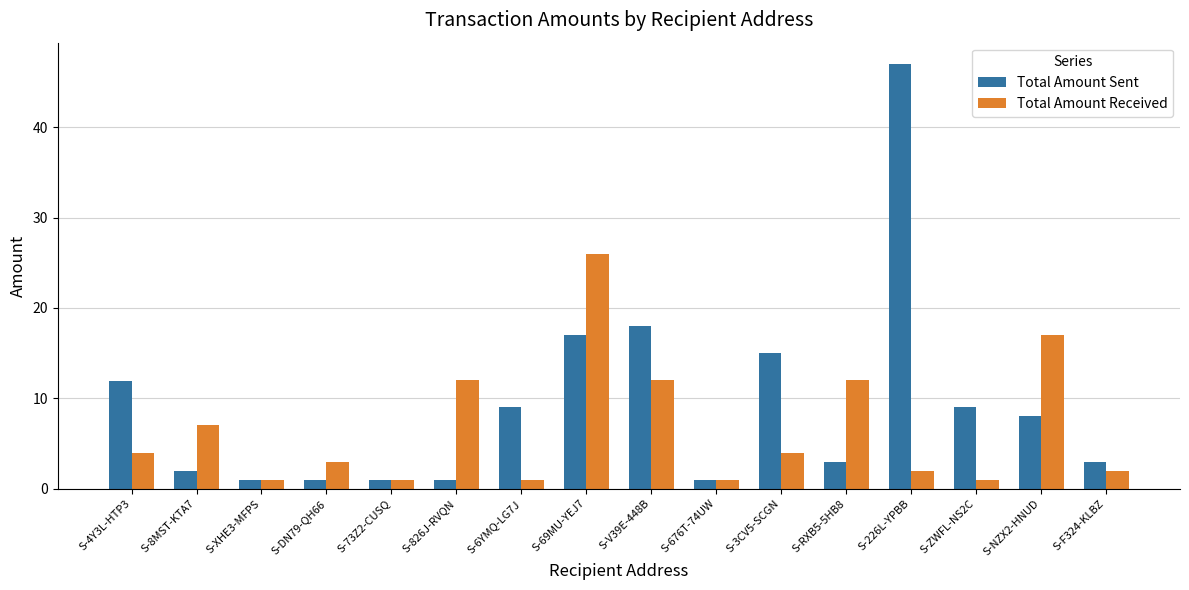

Which series has the widest spread of values?

Total Amount Sent